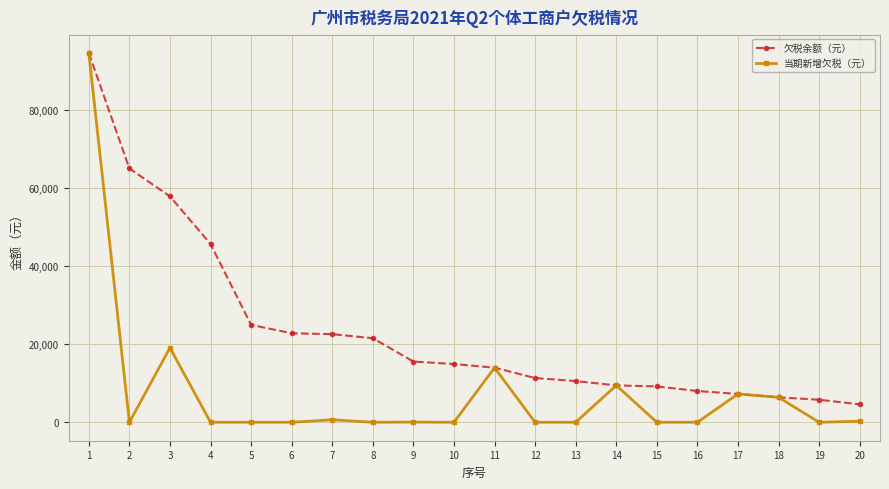

Count the number of categories in the chart.

20